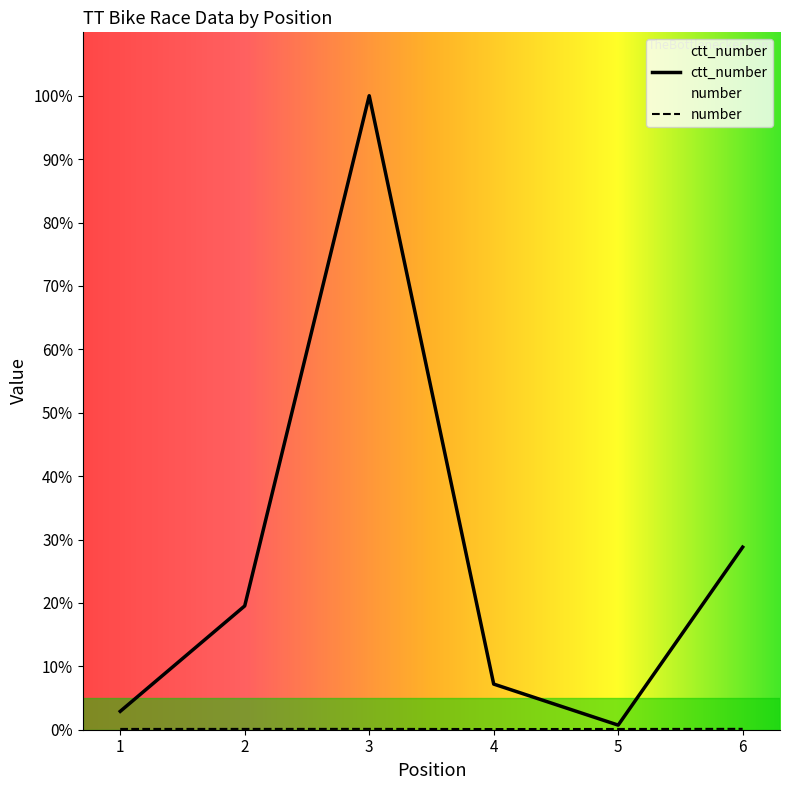

Rank the series at 2 from lowest to highest value.

number, ctt_number